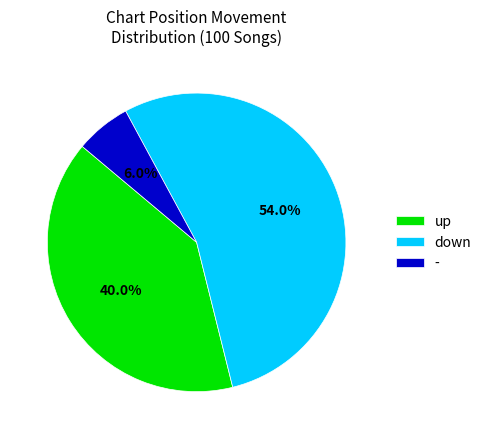

To the nearest percent, what is the combined percentage of - and down?

60%